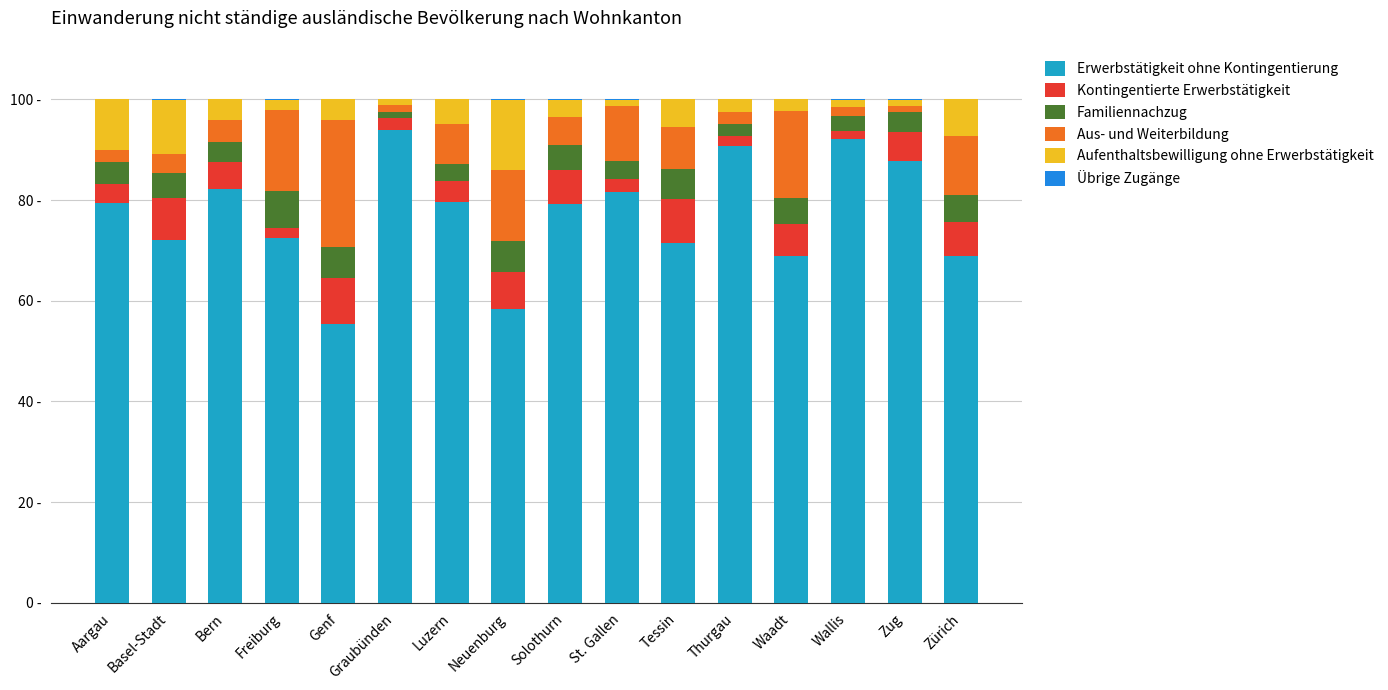

Where does the Erwerbstätigkeit ohne Kontingentierung series first go above 79?

Aargau